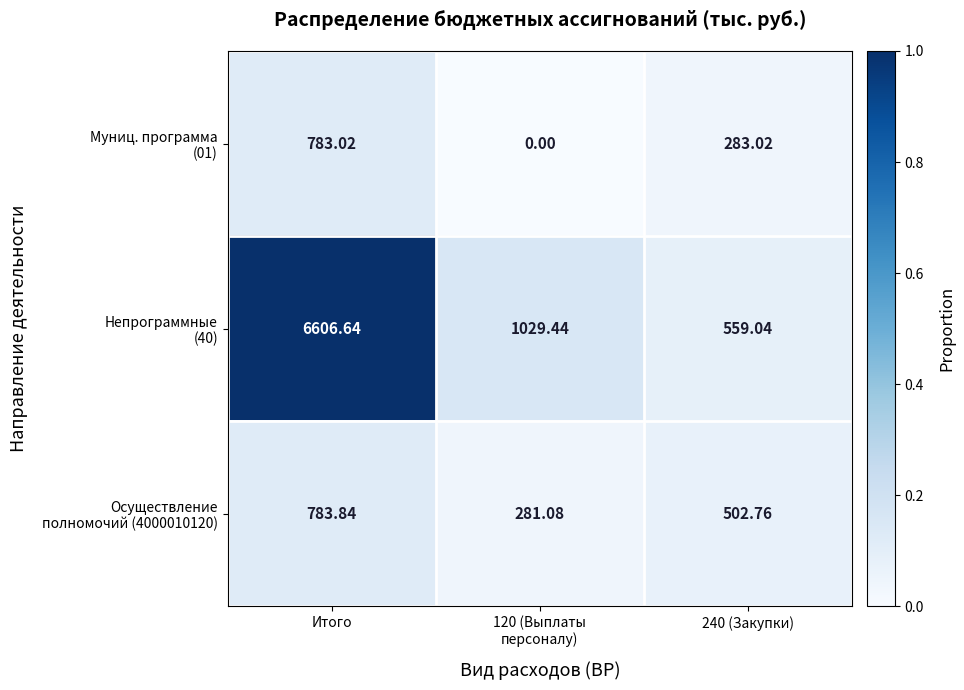

At which category is the sum across all series the highest?

Итого